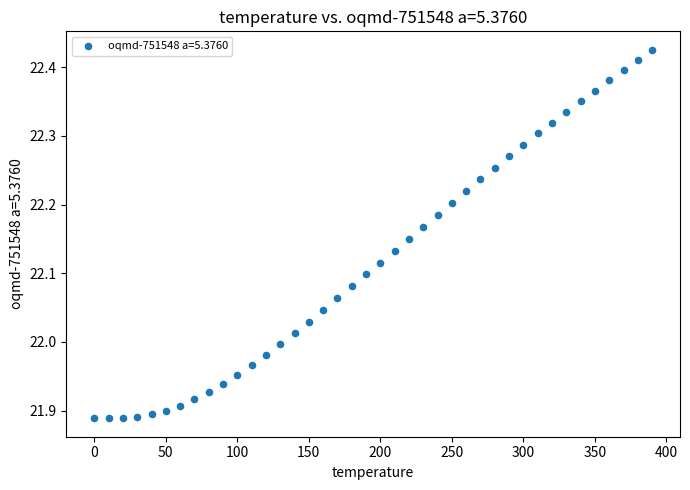

What is the range of X values (max minus min)?

390.0